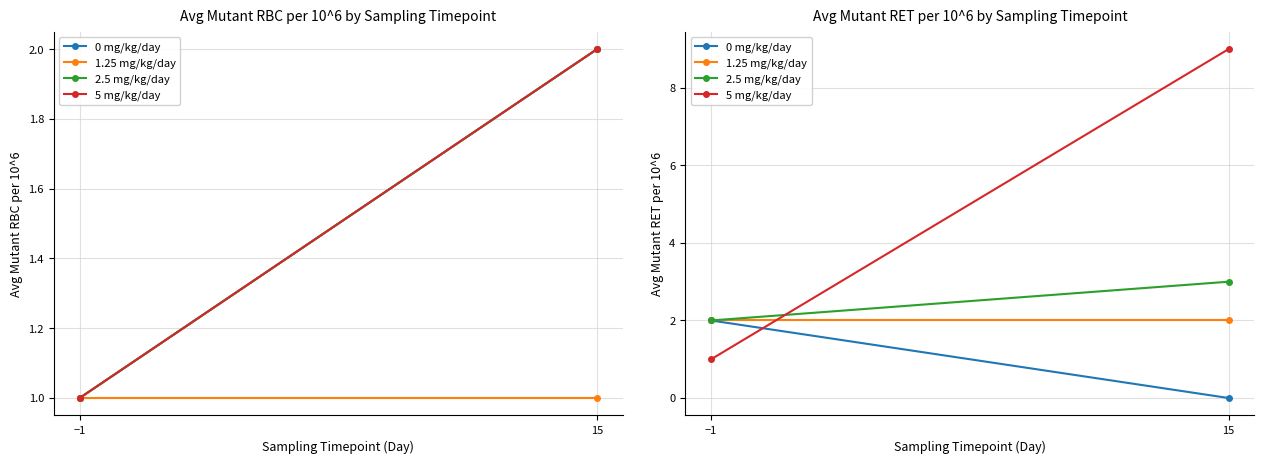

What is the difference between the 2.5 mg/kg/day values at 15 and −1?

1